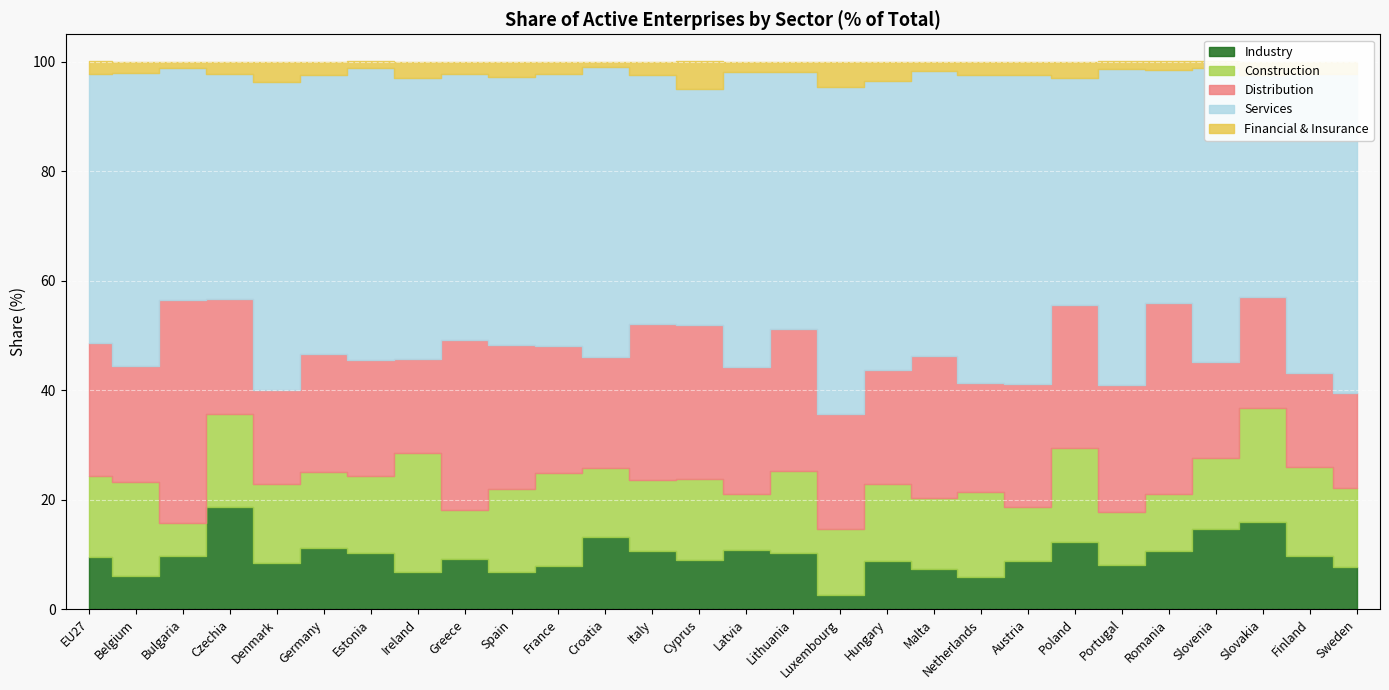

Count the number of categories in the chart.

28